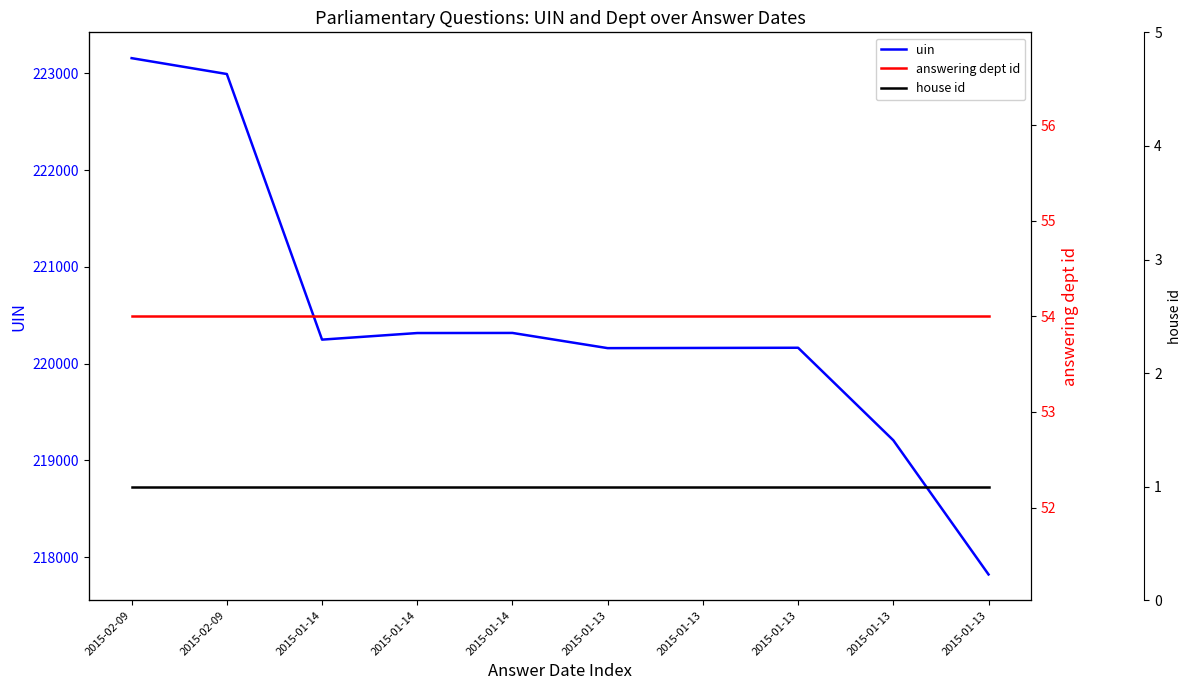

What is the sum of all answering dept id values?

540